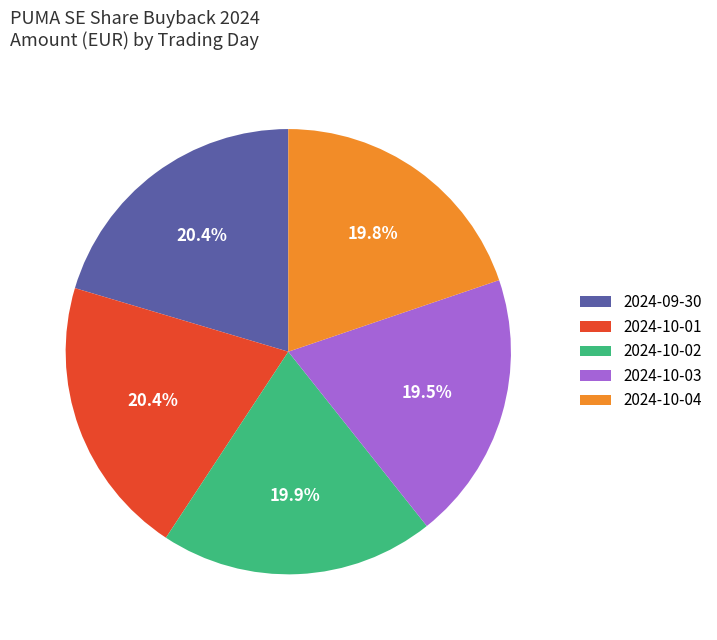

Do 2024-10-04 and 2024-10-01 together represent more than half of the pie?

No